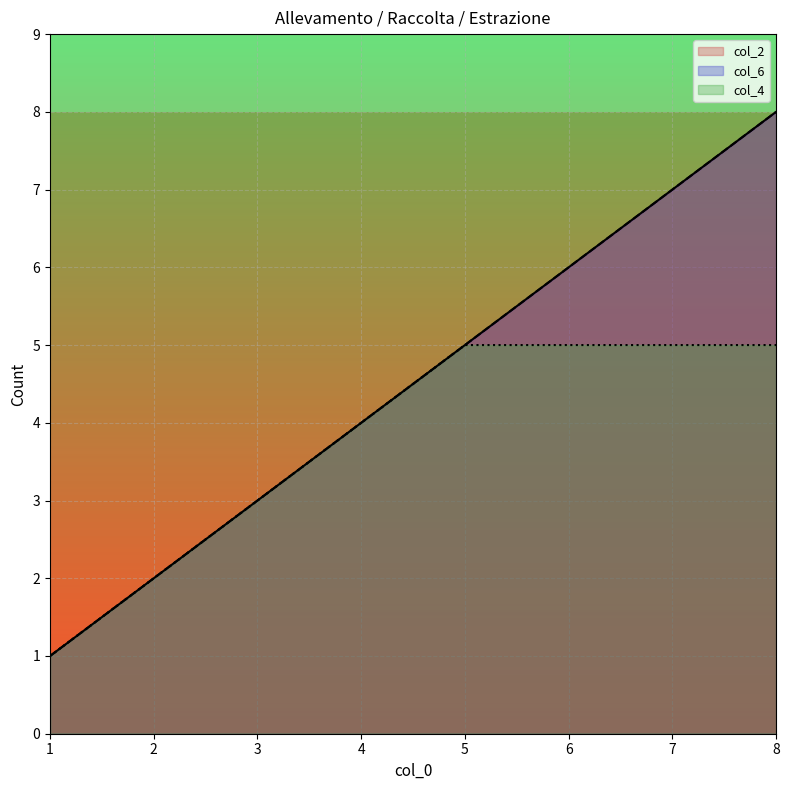

True or false: col_6 has a value of 6 at 6.

True